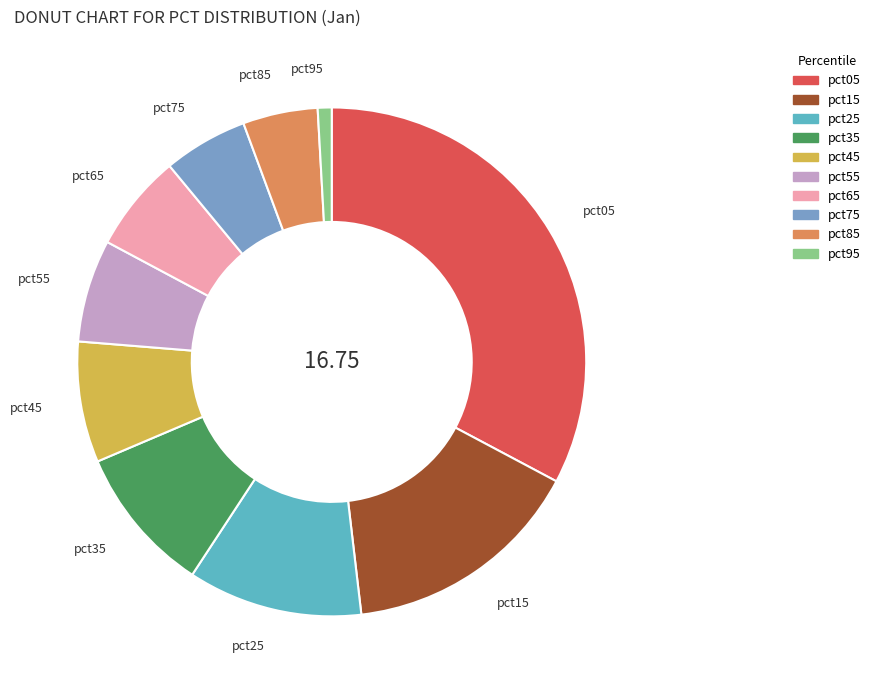

Do pct65 and pct35 together represent more than half of the pie?

No